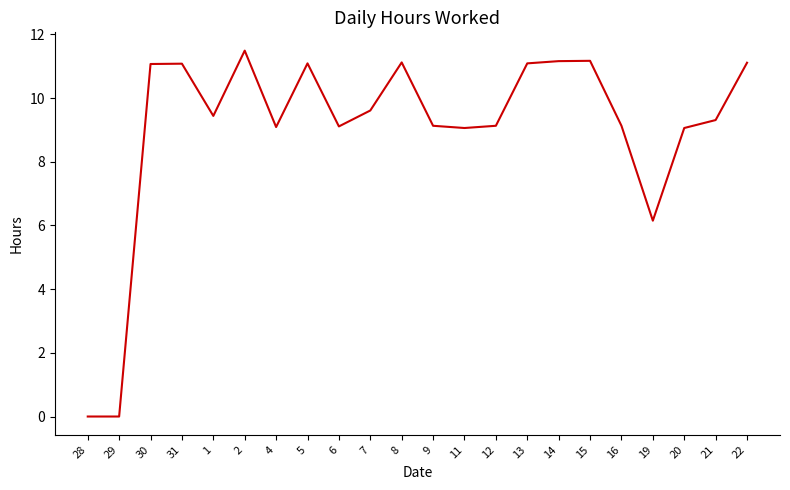

What is the ratio of the value at 15 to the value at 20?

1.2